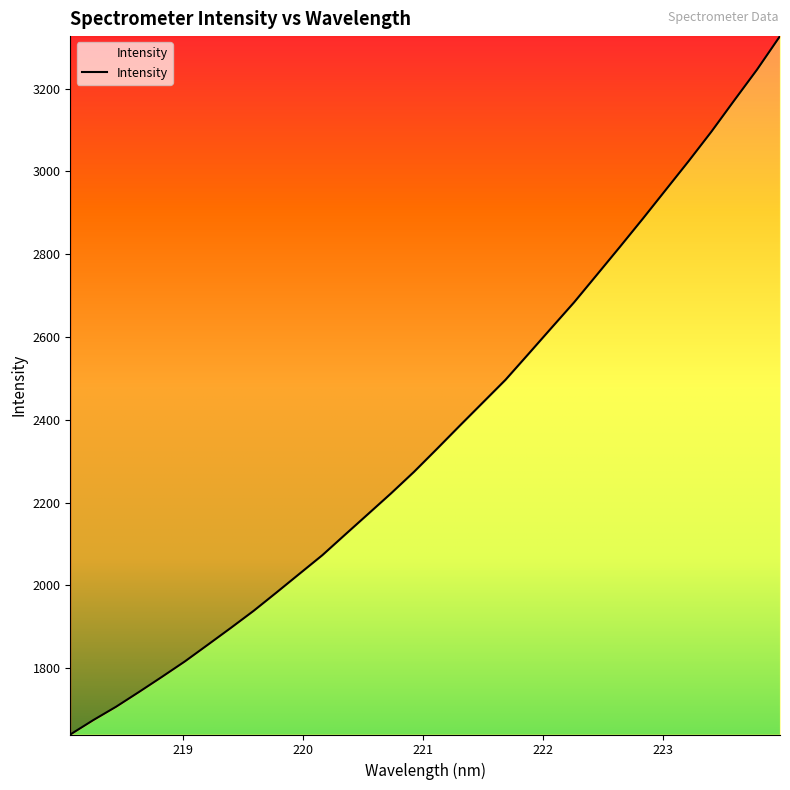

What is the maximum value shown in the chart?

3326.6